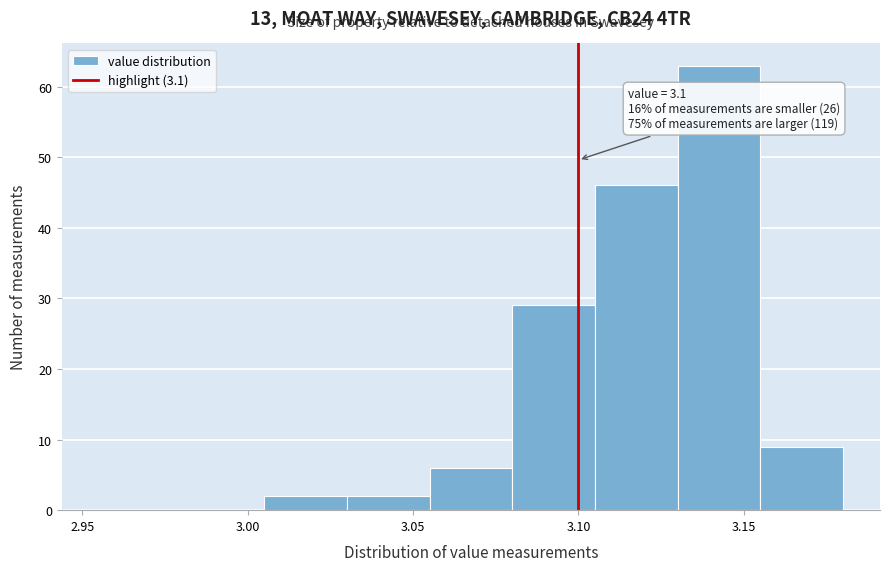

Which range on the x-axis has the tallest bar?

3.130 to 3.155